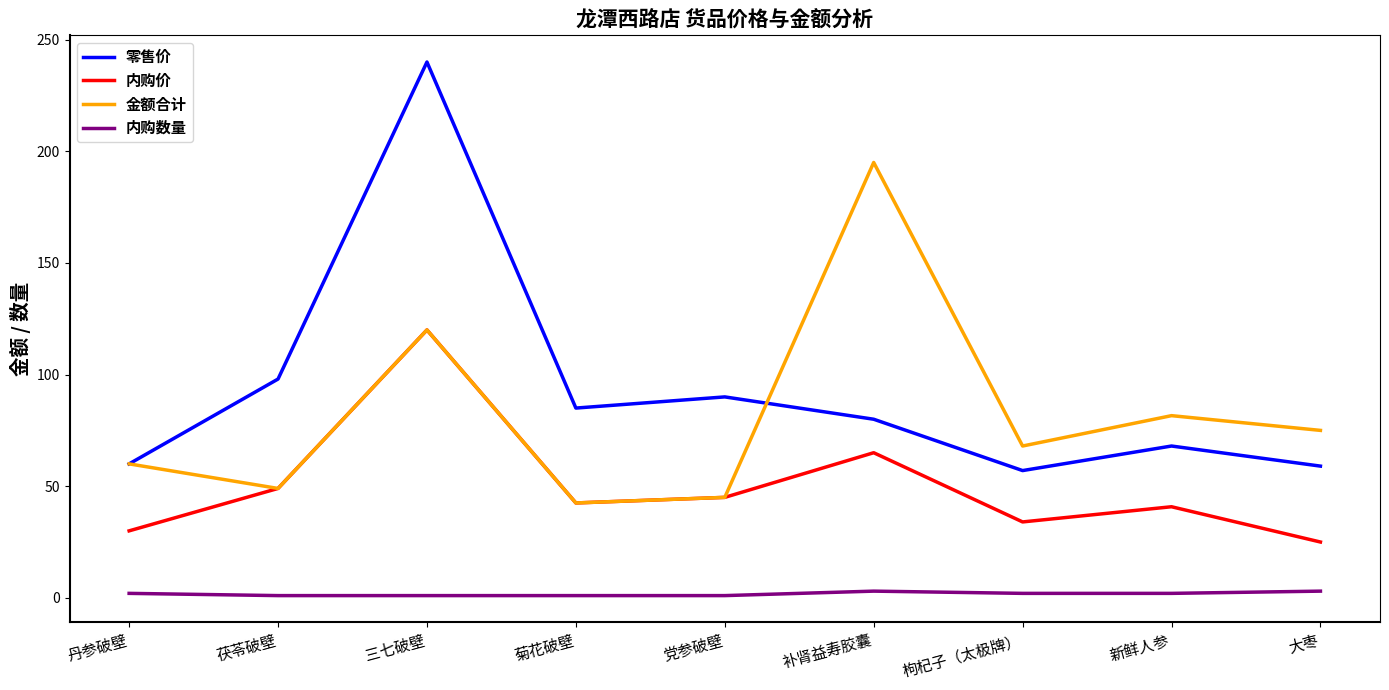

Which label corresponds to the largest value in the chart?

三七破壁